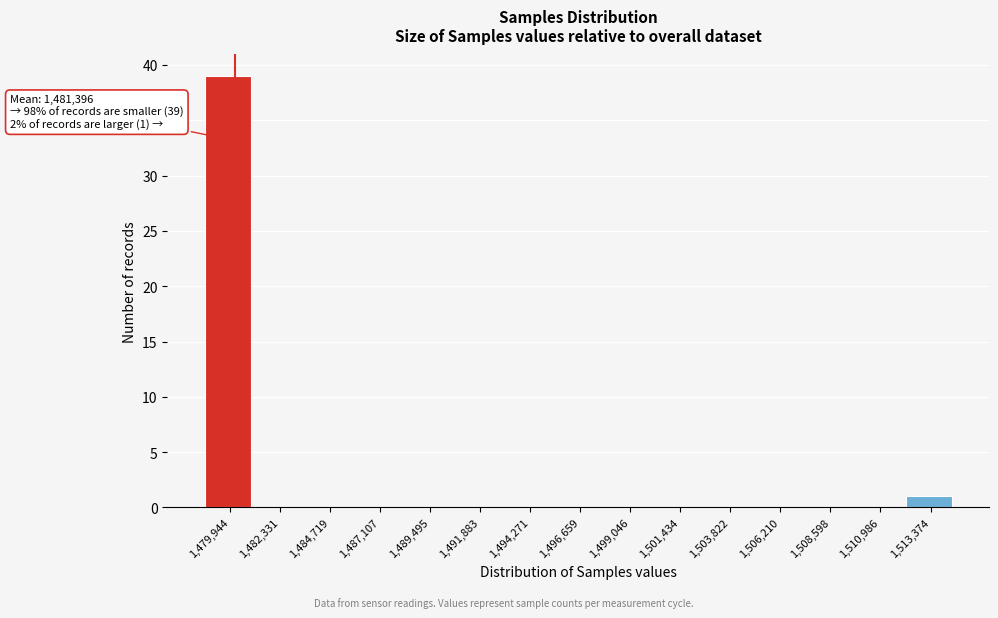

Reading left to right, extract all data points from this chart.

1,479,944=39	1,482,331=0	1,484,719=0	1,487,107=0	1,489,495=0	1,491,883=0	1,494,271=0	1,496,659=0	1,499,046=0	1,501,434=0	1,503,822=0	1,506,210=0	1,508,598=0	1,510,986=0	1,513,374=1